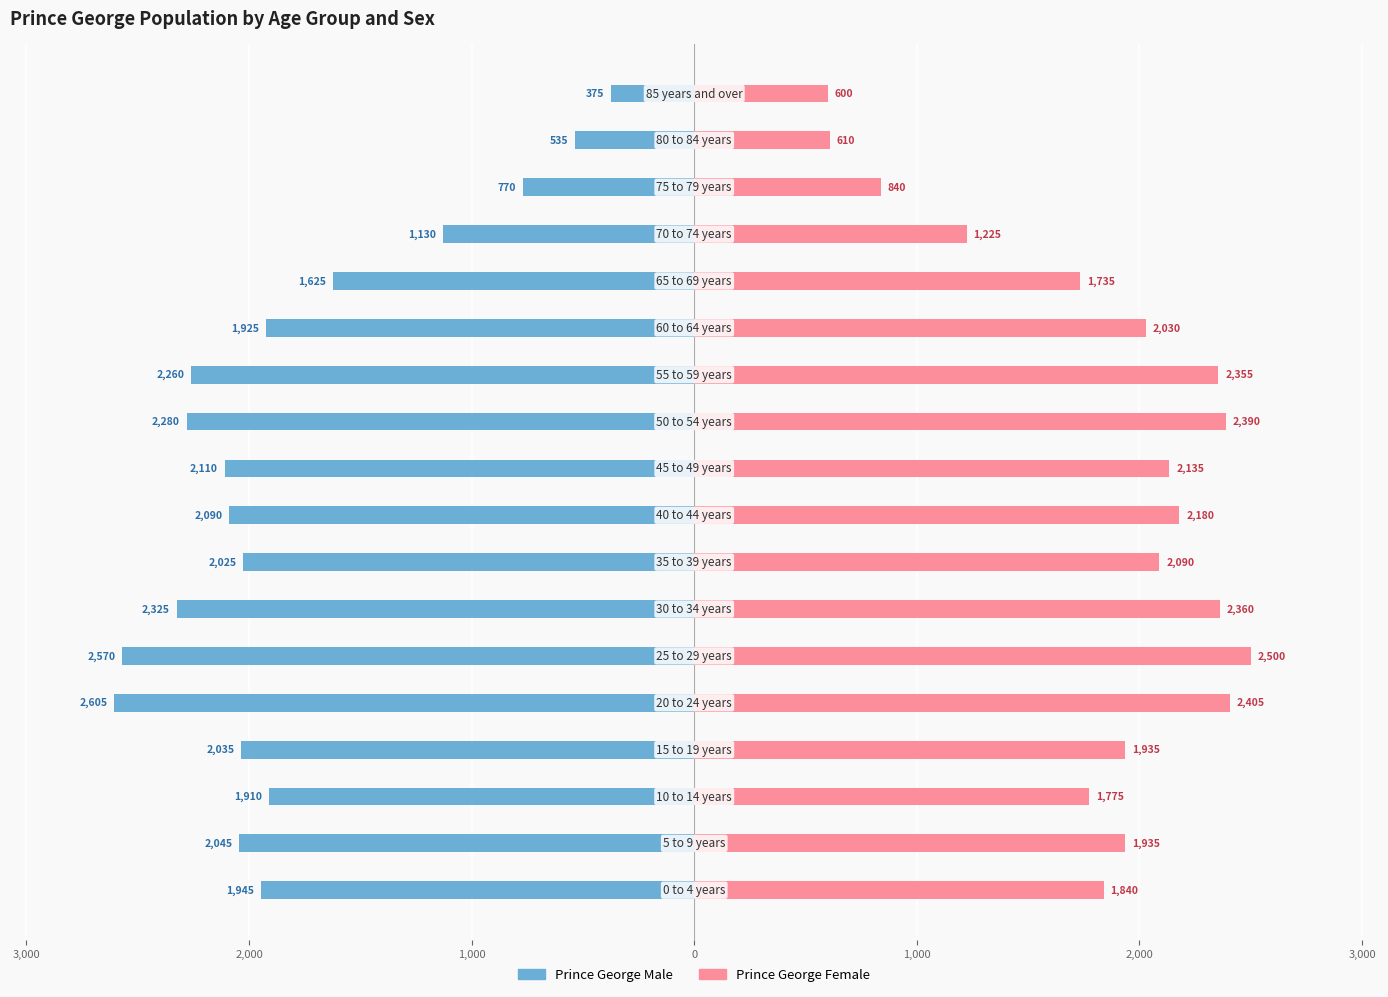

Reading left to right, extract all data points from this chart.

Prince George Male: -1945	-2045	-1910	-2035	-2605	-2570	-2325	-2025	-2090	-2110	-2280	-2260	-1925	-1625	-1130	-770	-535	-375
Prince George Female: 1840	1935	1775	1935	2405	2500	2360	2090	2180	2135	2390	2355	2030	1735	1225	840	610	600